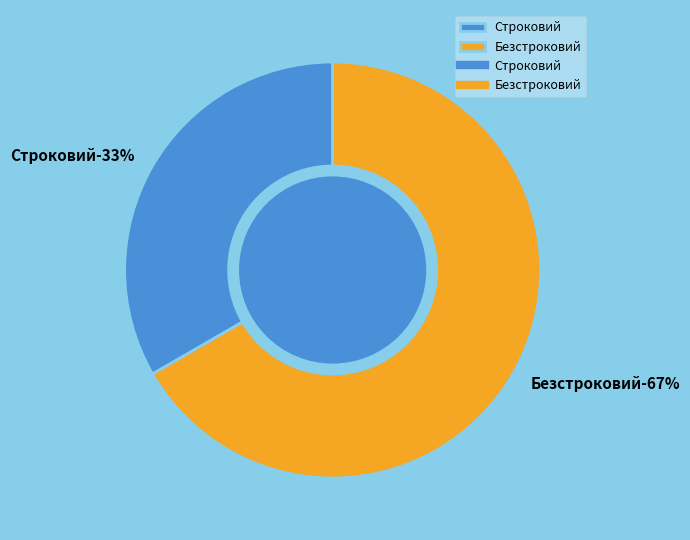

Combined, what portion of the pie is Безстроковий and Строковий?

100.0%